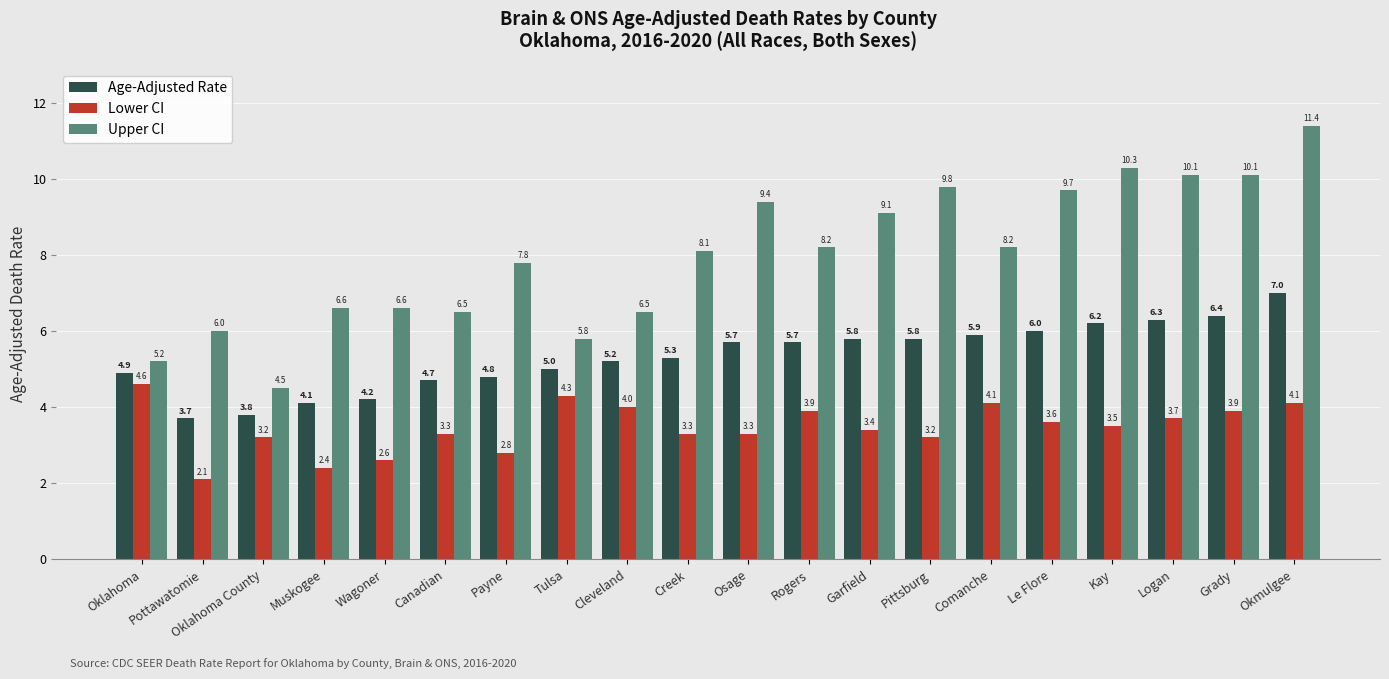

What is the total value across all series at Rogers?

17.8